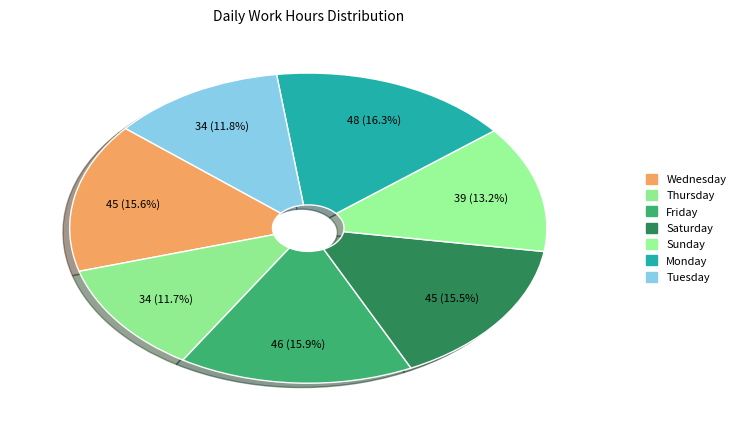

How many segments does this pie chart have?

7